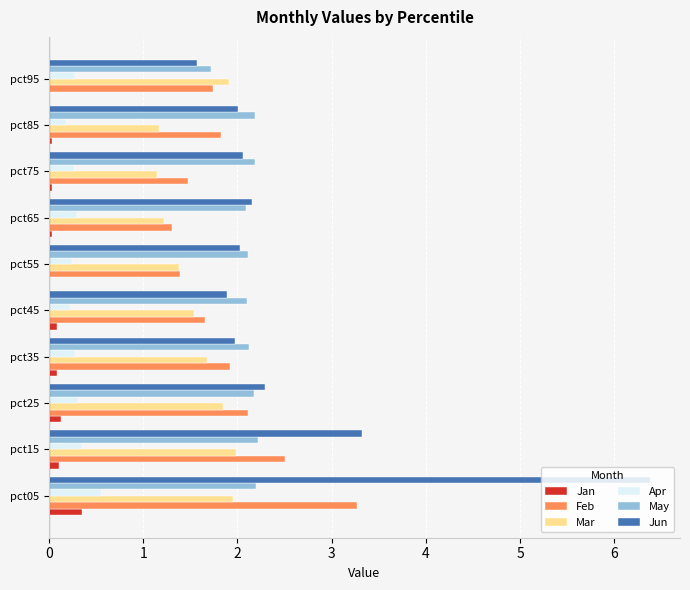

What is the highest value of the Jun series?

6.4